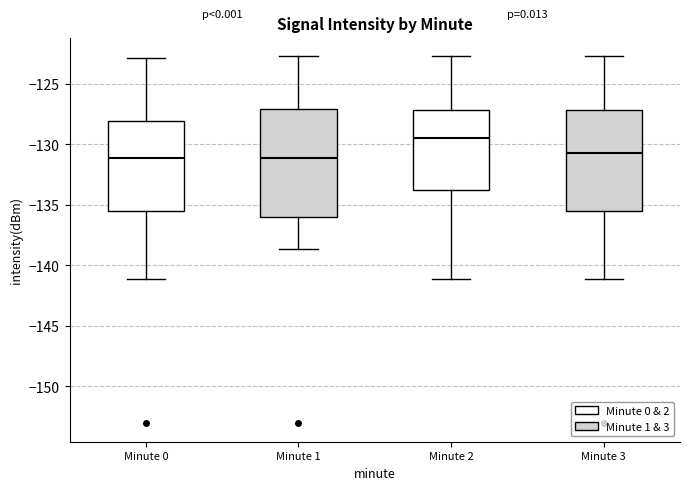

Comparing the boxes themselves (not the whiskers), which one is the tallest?

Minute 1